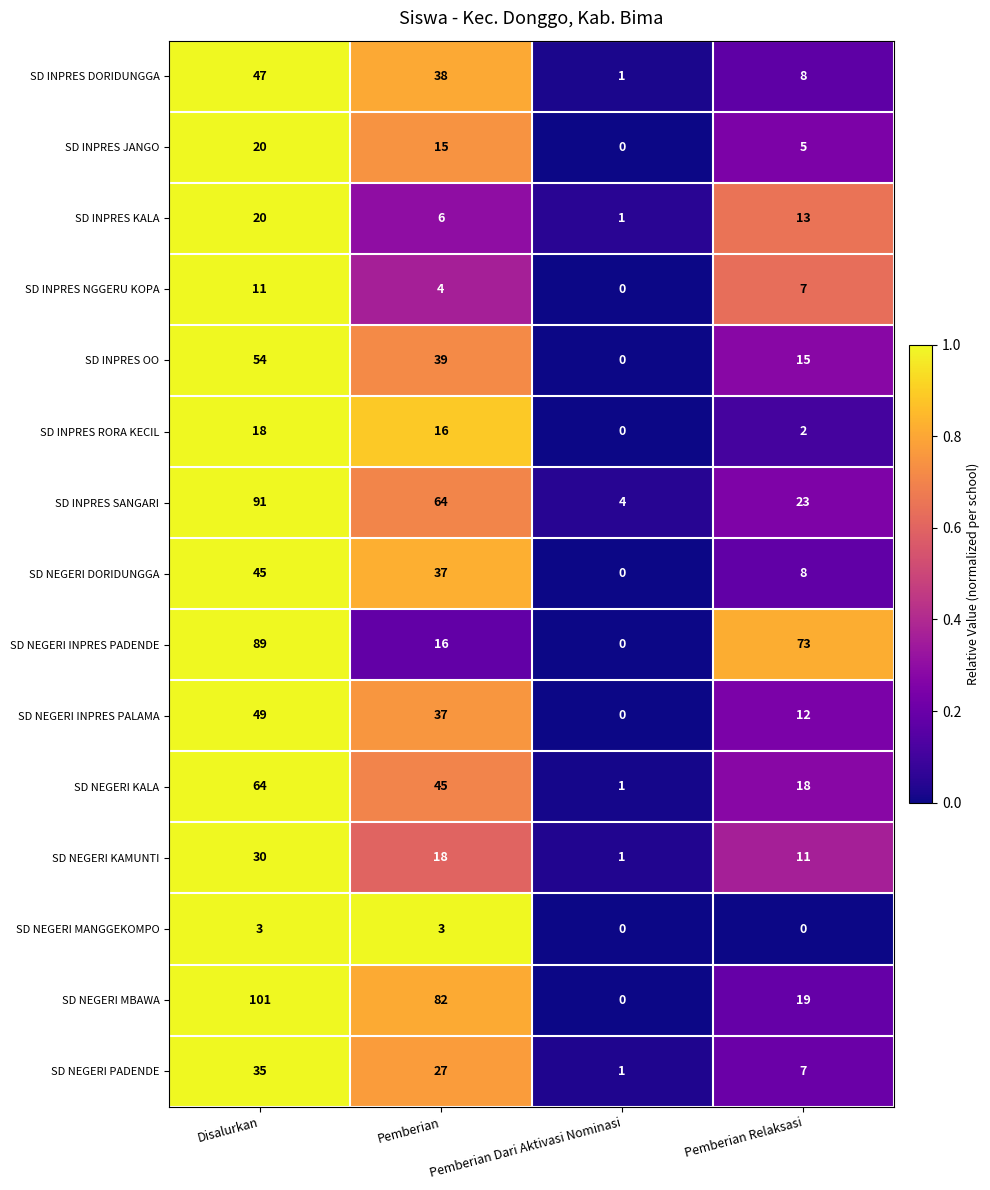

What is the greatest value displayed?

101